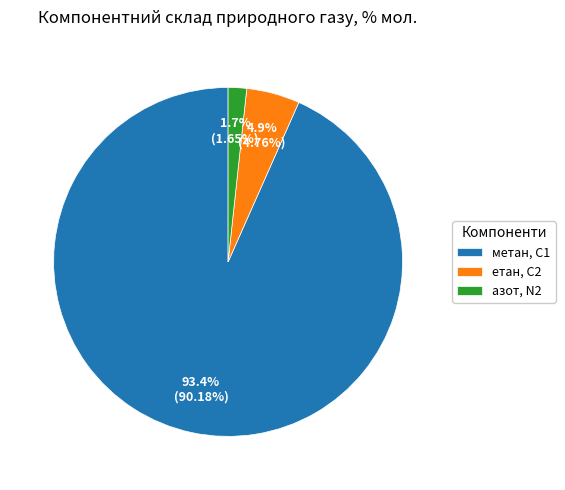

What percentage is NOT represented by етан, С2?

95.1%